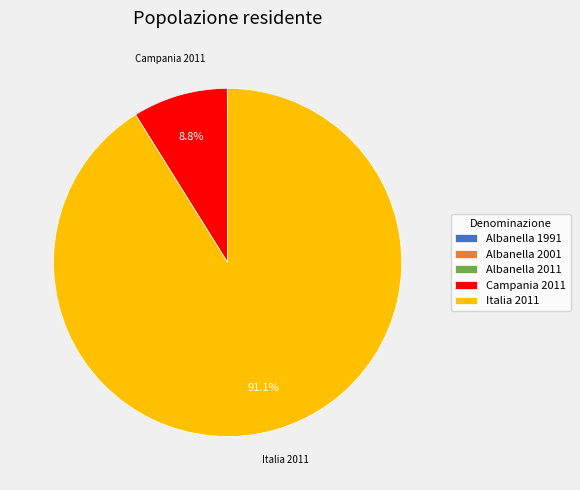

Which category has the biggest portion of the pie?

Italia 2011